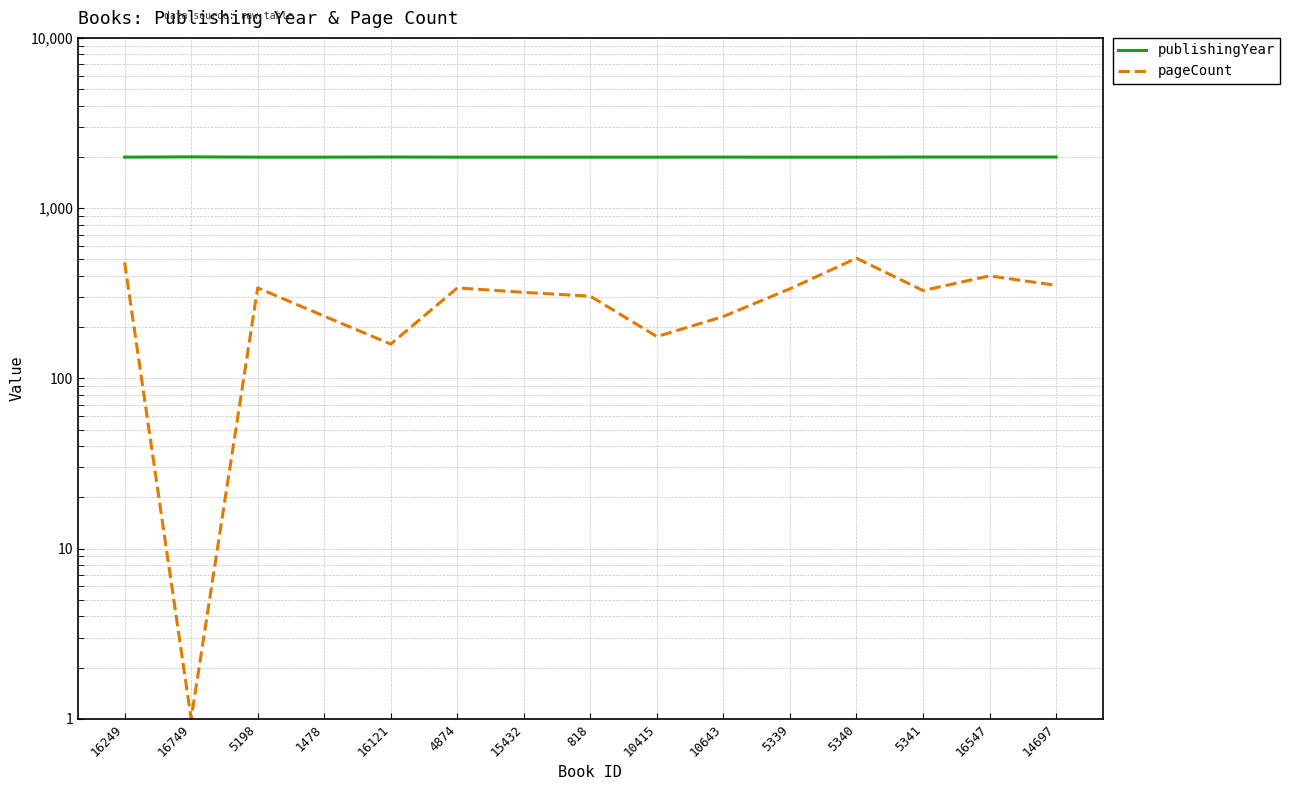

True or false: pageCount has a value of 480 at 5198.

False